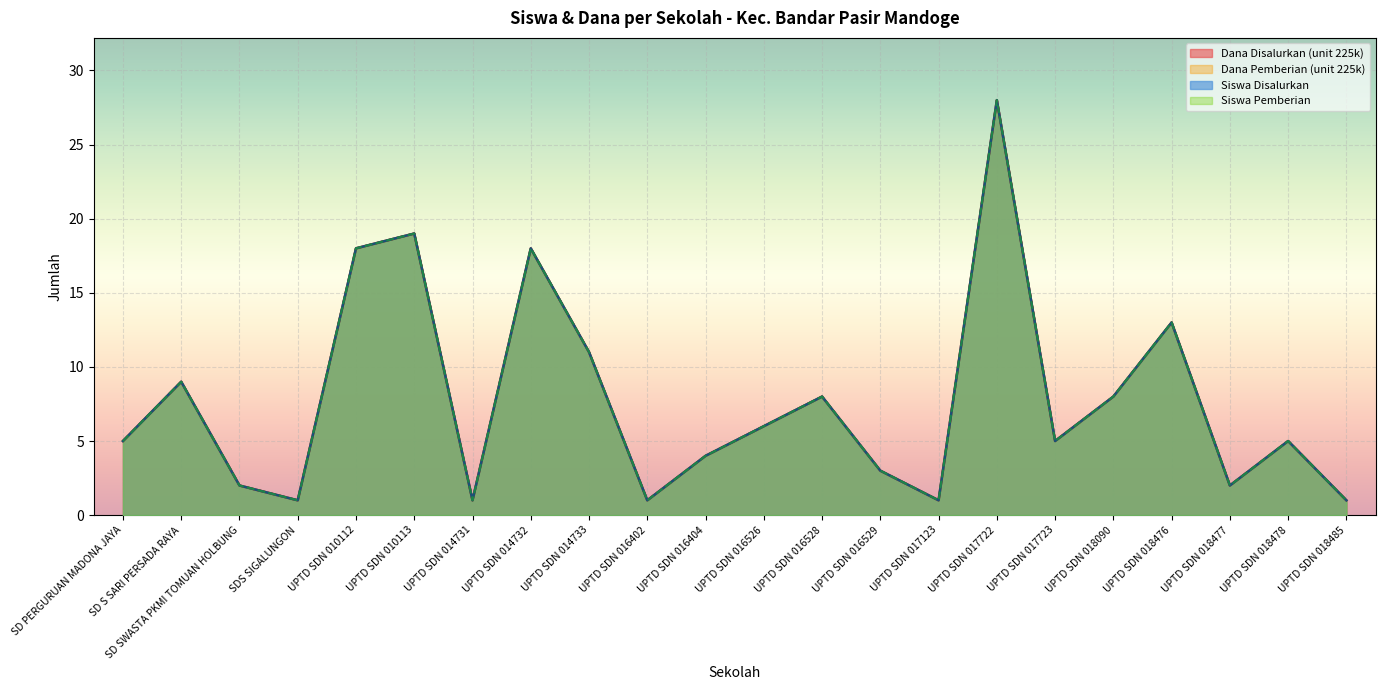

Where is the first local maximum for Siswa Disalurkan?

SD S SARI PERSADA RAYA